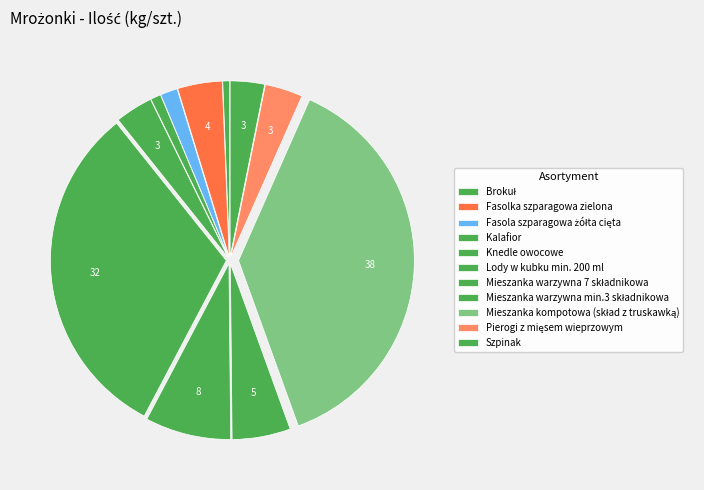

How many slices are in this pie chart?

11